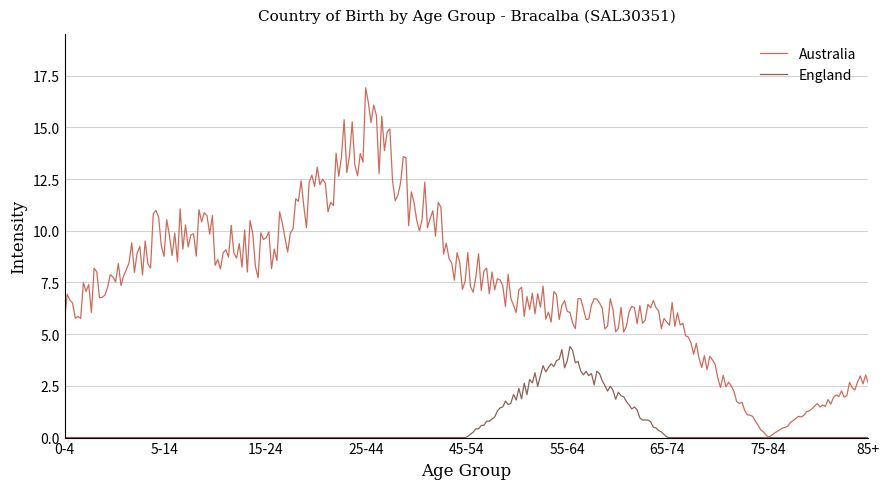

How many lines are shown in the chart?

2